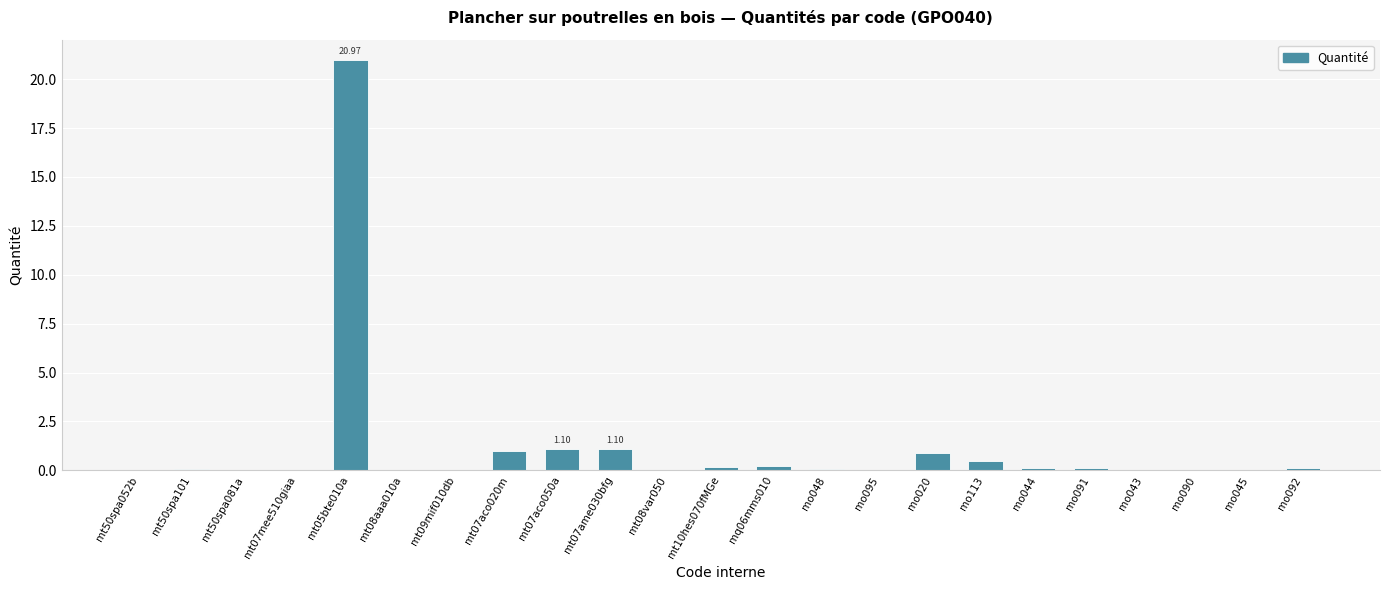

What is the maximum value shown in the chart?

21.0